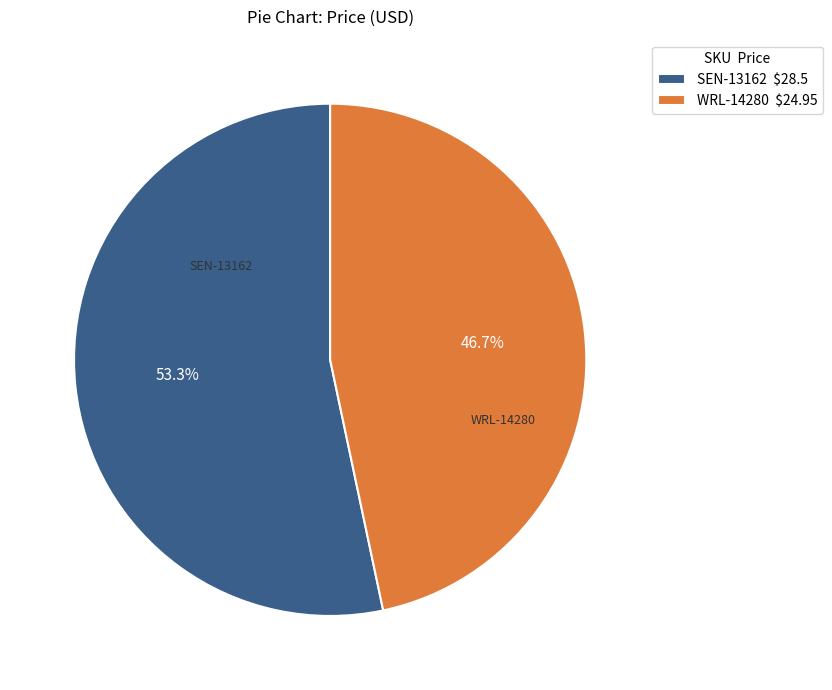

What percentage is the SEN-13162 slice, to the nearest percent?

53%